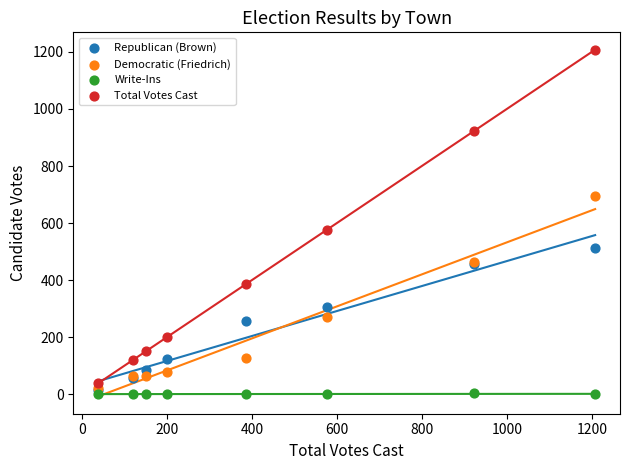

Which series has the widest spread of Y values?

Total Votes Cast